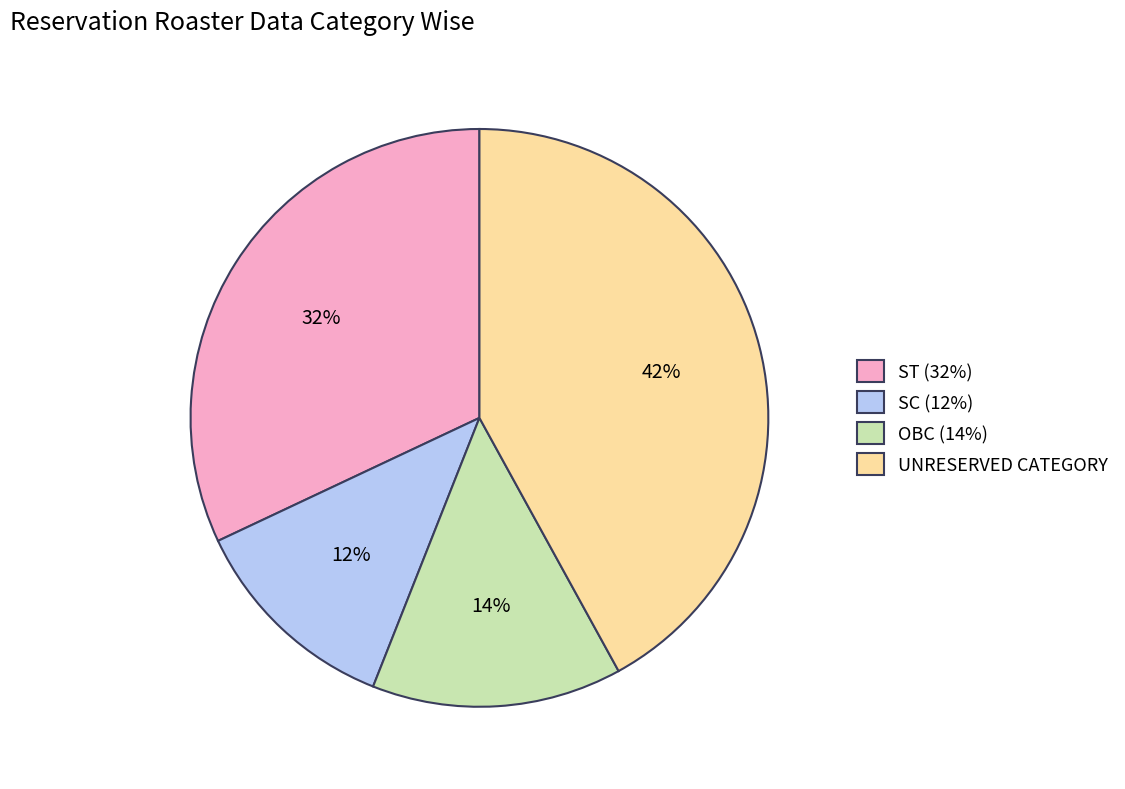

Between ST (32%) and SC (12%), which is larger?

ST (32%)